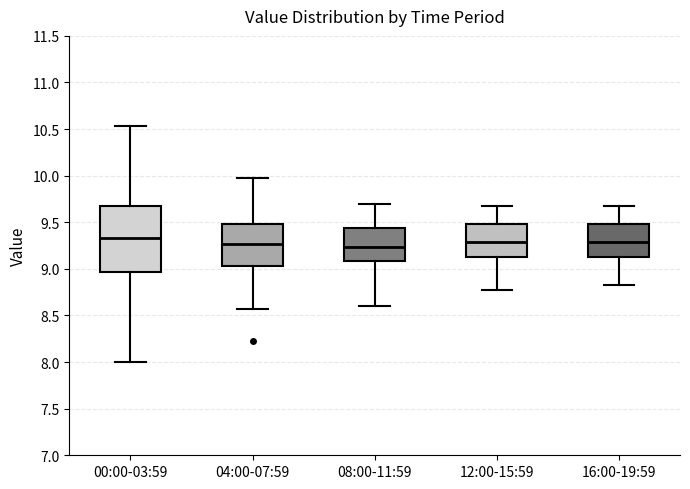

Comparing the boxes themselves (not the whiskers), which one is the tallest?

00:00-03:59